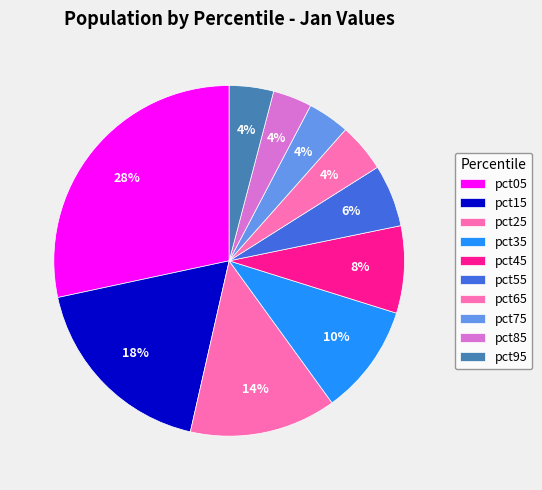

Count the number of slices in the pie.

10